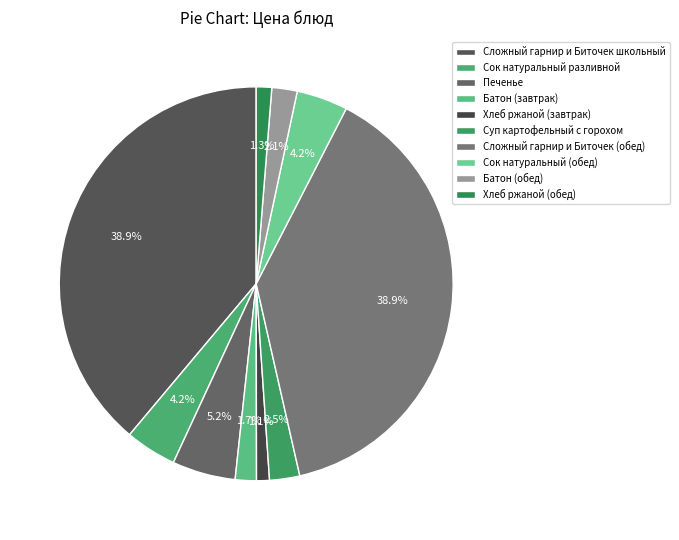

What is the change in value from Печенье to Батон (завтрак)?

-8.3